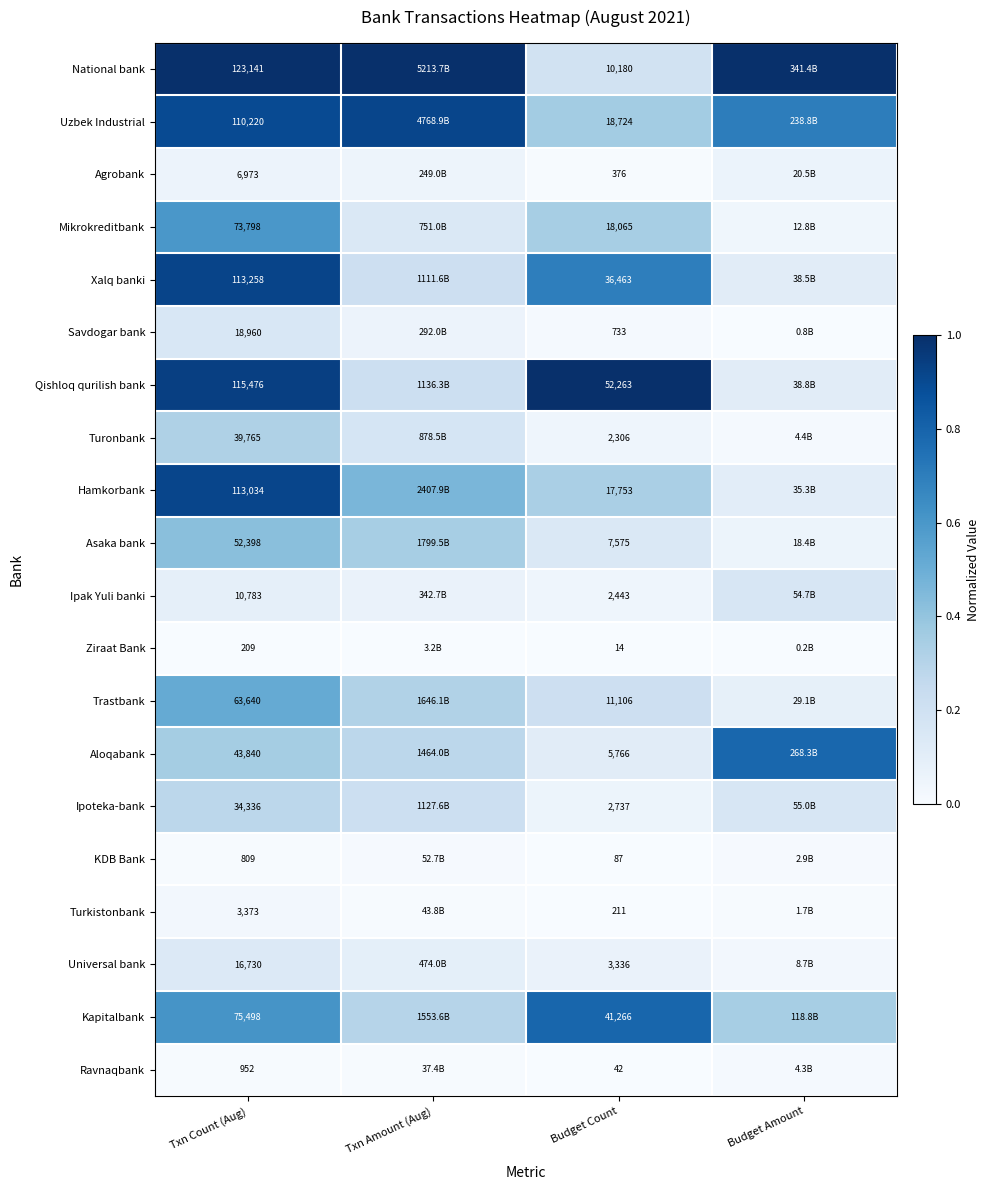

At Budget Count, list the series in order from largest to smallest.

Qishloq qurilish bank, Kapitalbank, Xalq banki, Uzbek Industrial, Mikrokreditbank, Hamkorbank, Trastbank, National bank, Asaka bank, Aloqabank, Universal bank, Ipoteka-bank, Ipak Yuli banki, Turonbank, Savdogar bank, Agrobank, Turkistonbank, KDB Bank, Ravnaqbank, Ziraat Bank